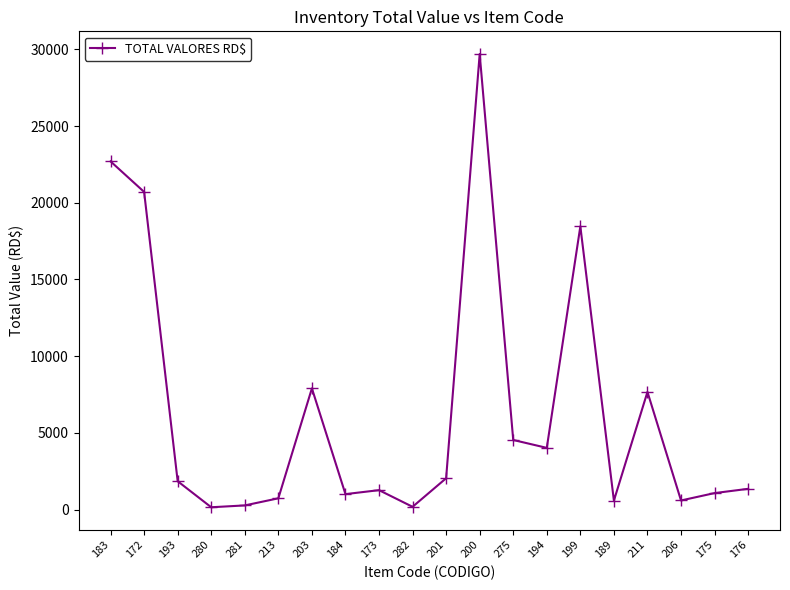

True or false: there are more than 0 points higher than both neighbors.

True